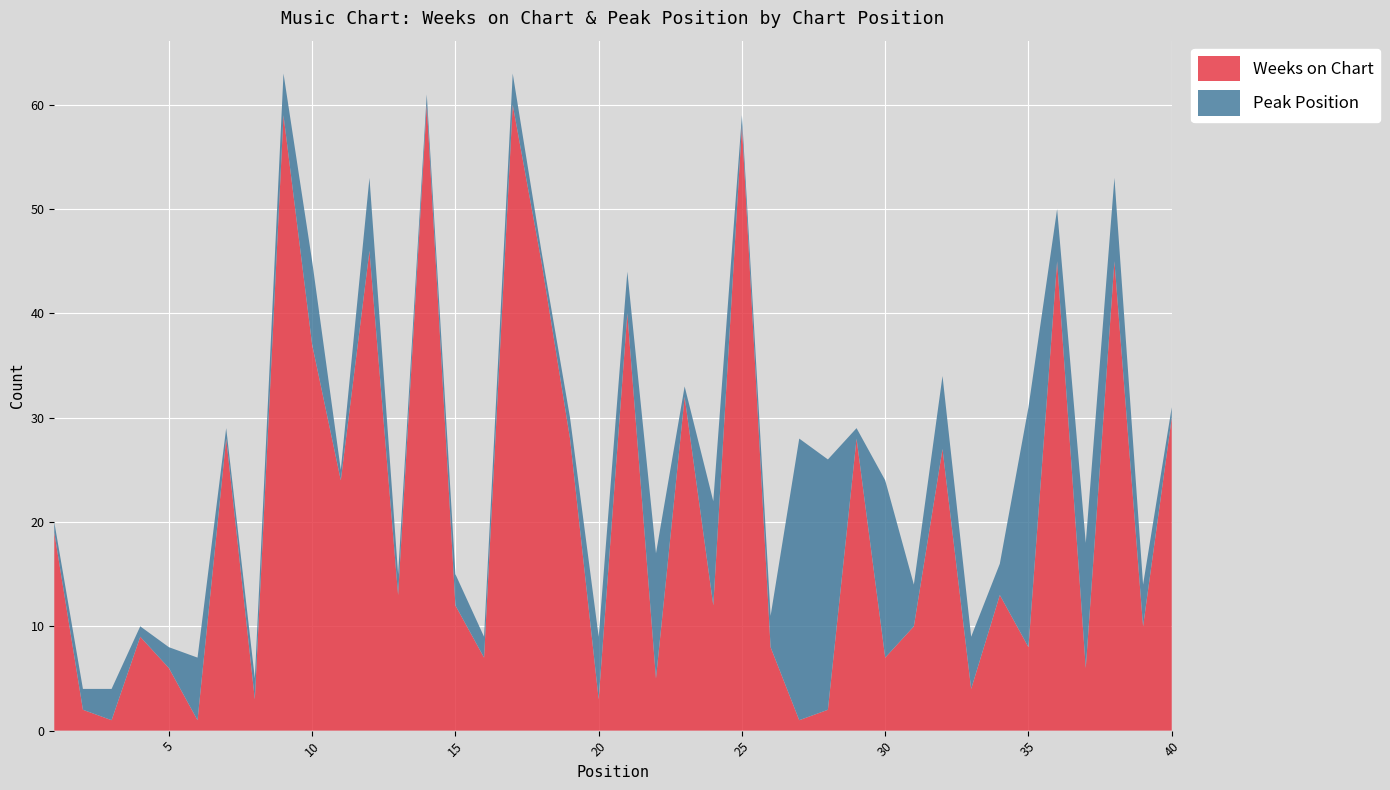

Reading right to left, transcribe all the data shown in this chart.

Weeks on Chart: 30	10	45	6	45	8	13	4	27	10	7	28	2	1	8	58	12	32	5	40	3	28	45	60	7	12	60	13	46	24	37	59	3	28	1	6	9	1	2	19
Peak Position: 1	4	8	12	5	23	3	5	7	4	17	1	24	27	3	1	10	1	12	4	6	2	1	3	2	3	1	2	7	1	8	4	2	1	6	2	1	3	2	1